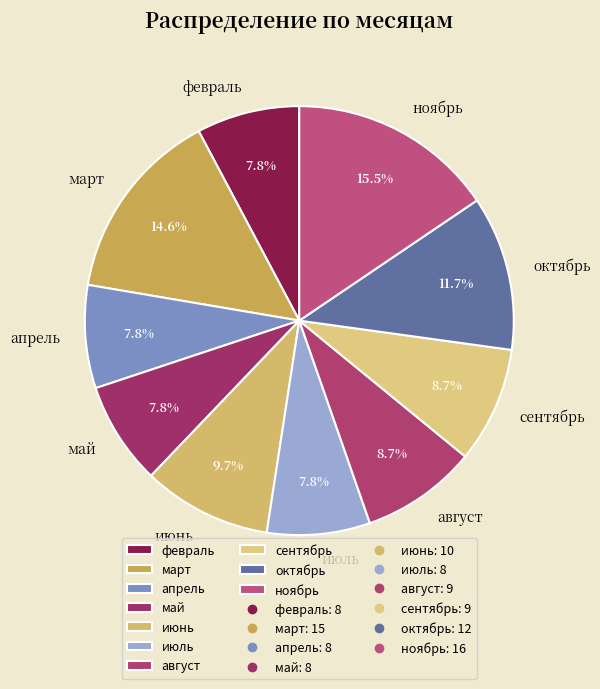

Which has a higher value, октябрь or февраль?

октябрь